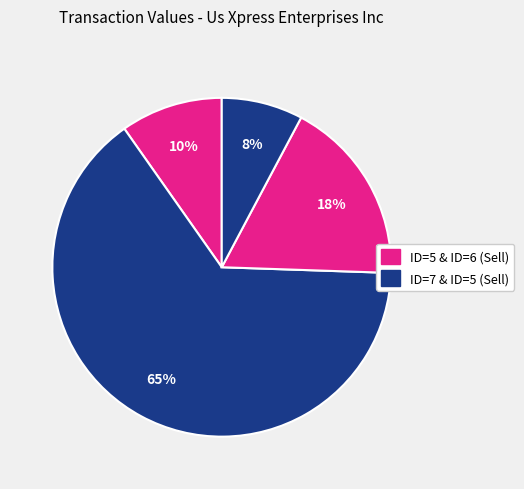

Rank the categories by value from highest to lowest.

rptOwnerDetailsId=7 (2003-10-29), rptOwnerDetailsId=6 (2003-08-12), rptOwnerDetailsId=5 (2004-02-25), rptOwnerDetailsId=5 (2003-07-31)